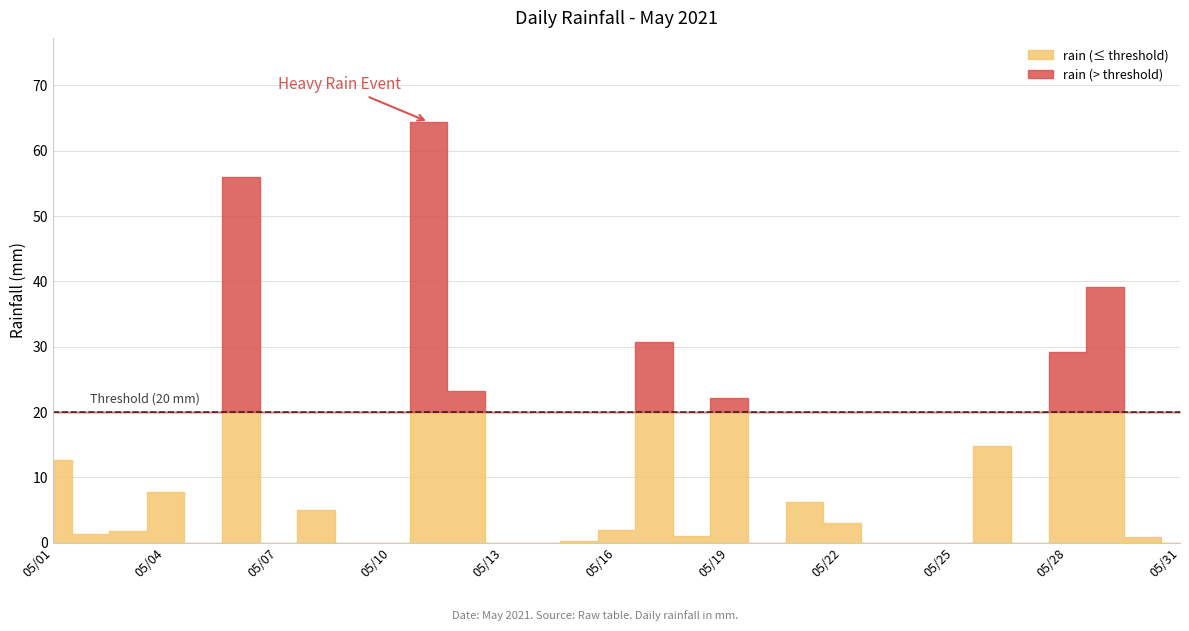

What is the maximum value shown in the chart?

64.4